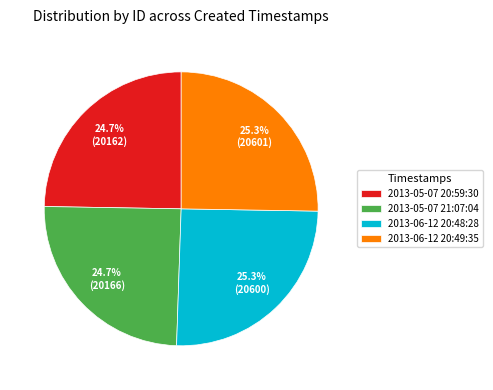

To the nearest percent, what is the average slice percentage?

25%